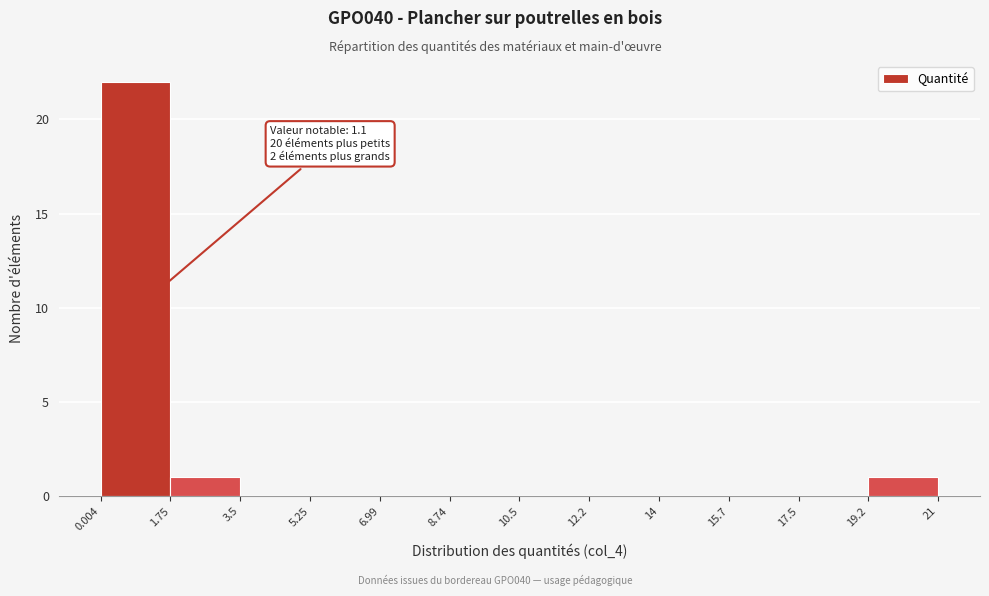

Which range on the x-axis has the tallest bar?

0.004 to 1.75